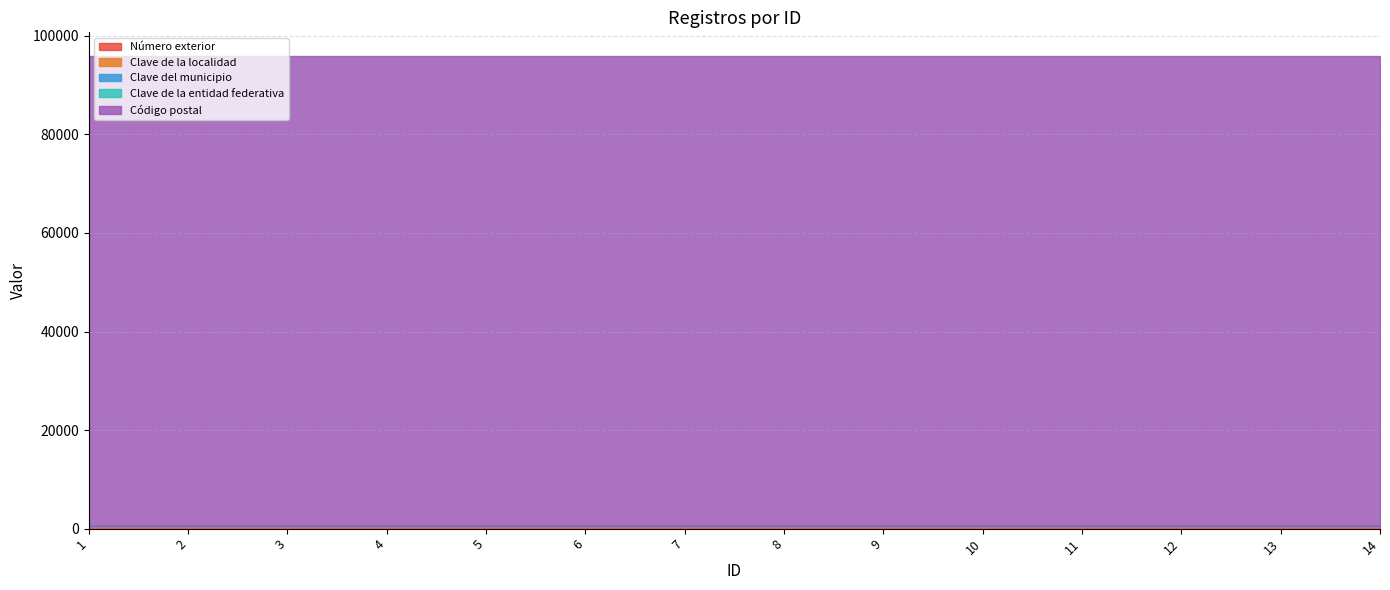

Between 10 and 6, which is larger?

10